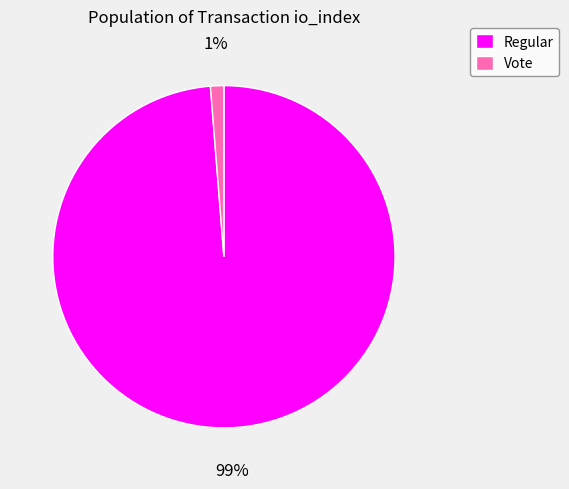

To the nearest percent, what is the average slice percentage?

50%